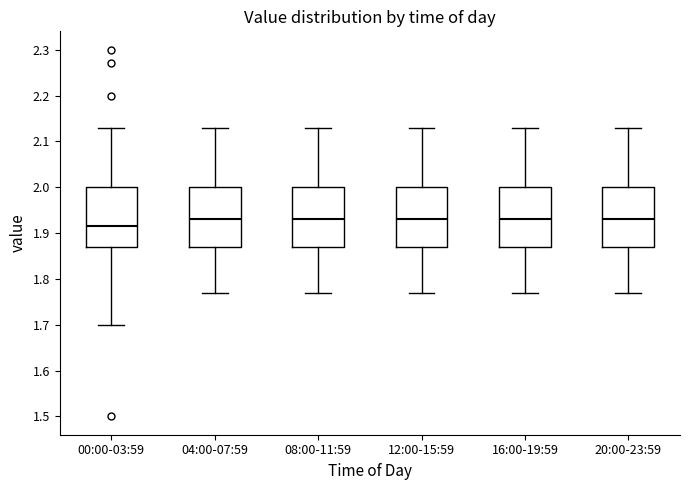

Where does the upper whisker of the box for 00:00-03:59 end on the y-axis? The values are not printed on the chart, so give them approximately, as read against the axis.

2.13